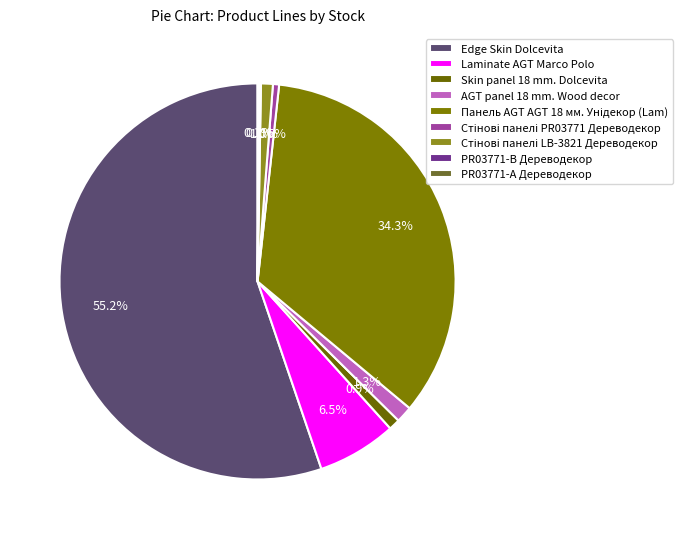

To the nearest percent, what is the combined percentage of Skin panel 18 mm. Dolcevita and PR03771-B Дереводекор?

1%